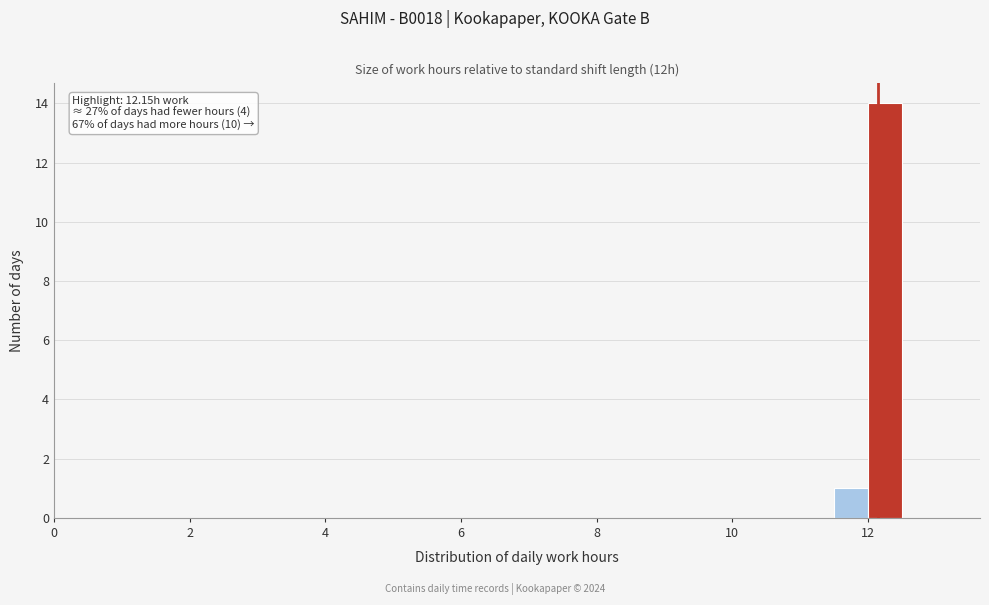

Read against the x-axis, roughly where is the centre of the tallest bar?

12.2